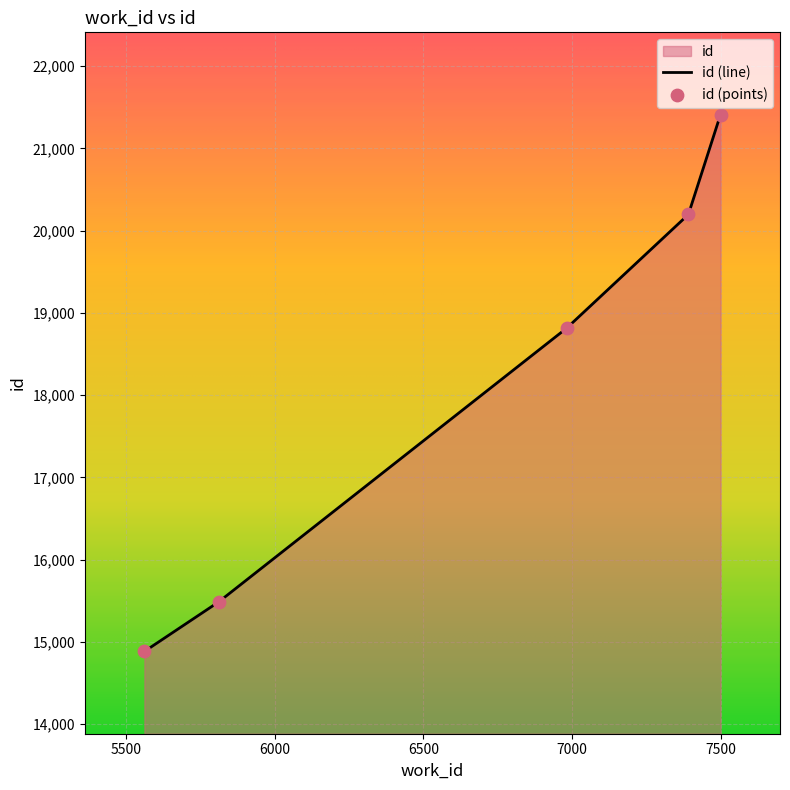

What is the ratio of the value at 7499 to the value at 7391?

1.1